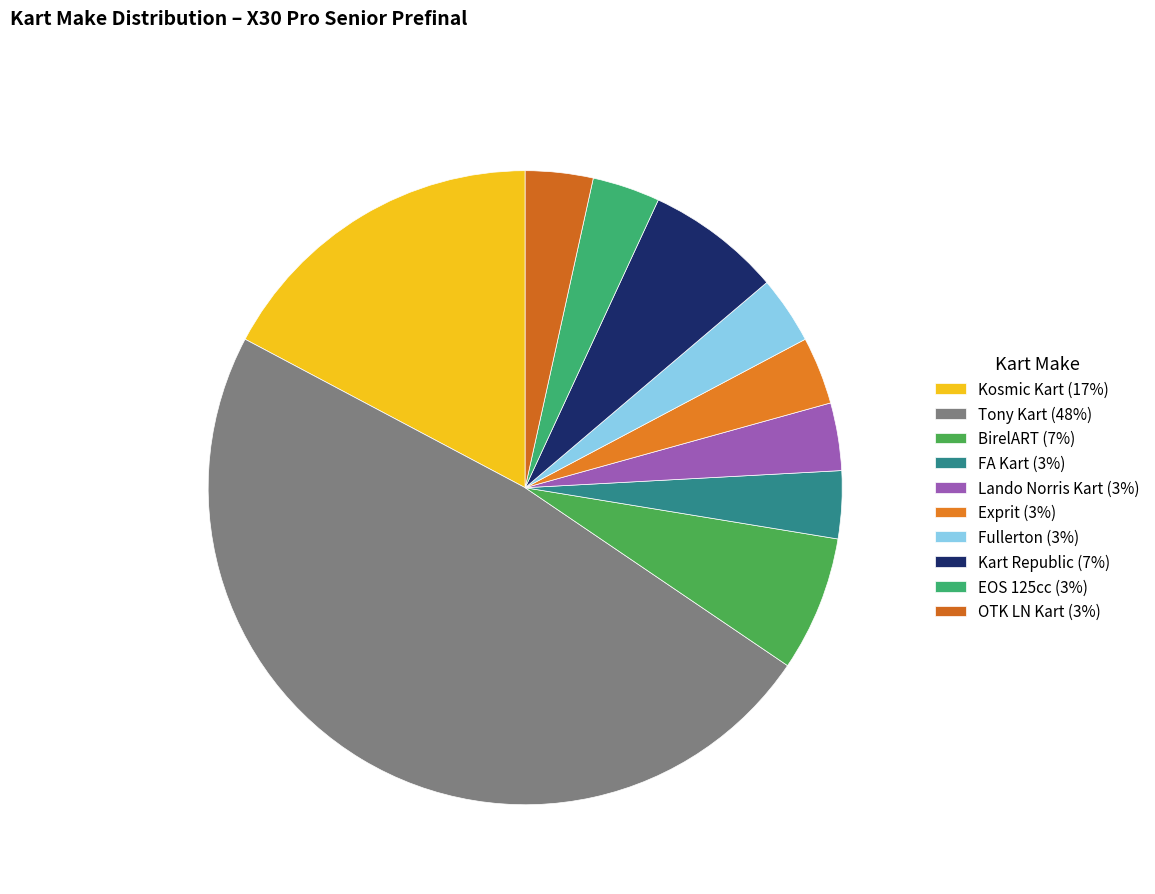

Which has a higher value, EOS 125cc or FA Kart?

EOS 125cc